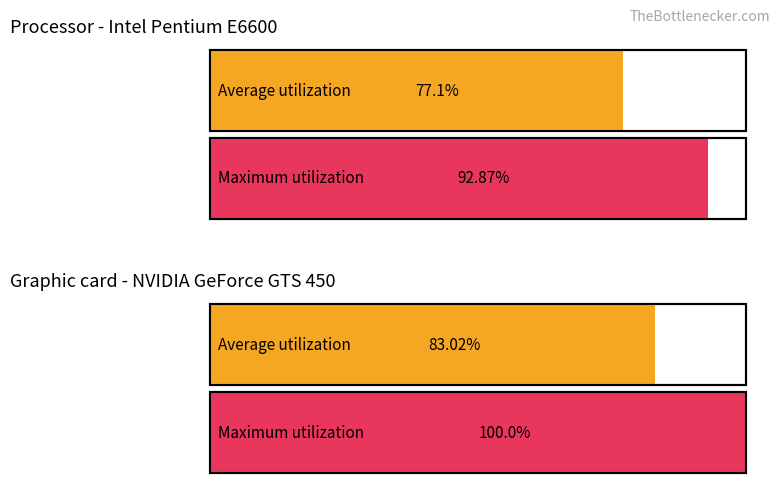

What is the maximum value for Graphic card - NVIDIA GeForce GTS 450?

100.0